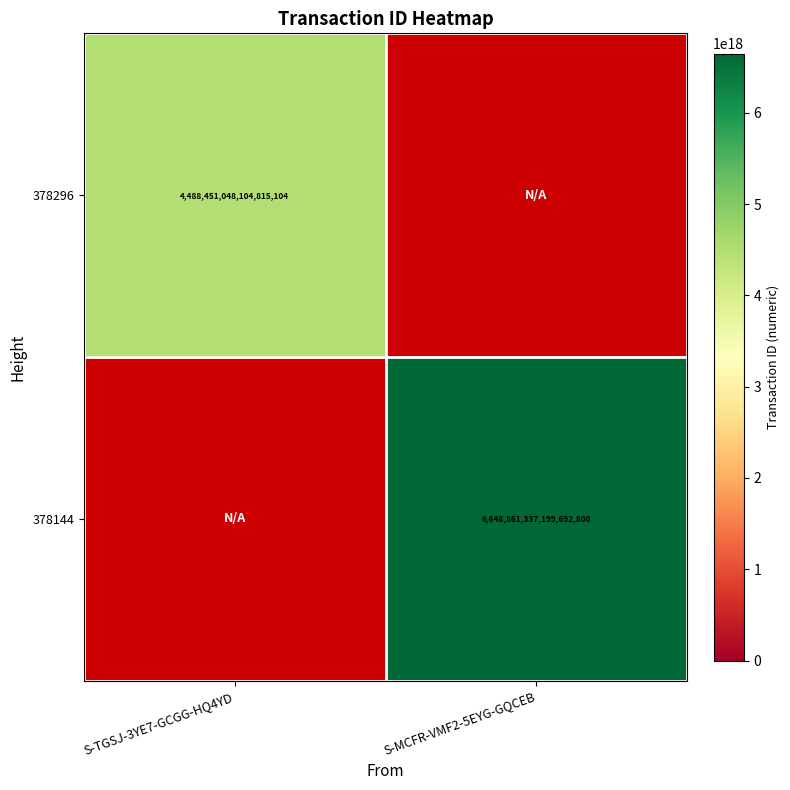

The value of 378296 at S-TGSJ-3YE7-GCGG-HQ4YD is 4488451048104815104. True or false?

True